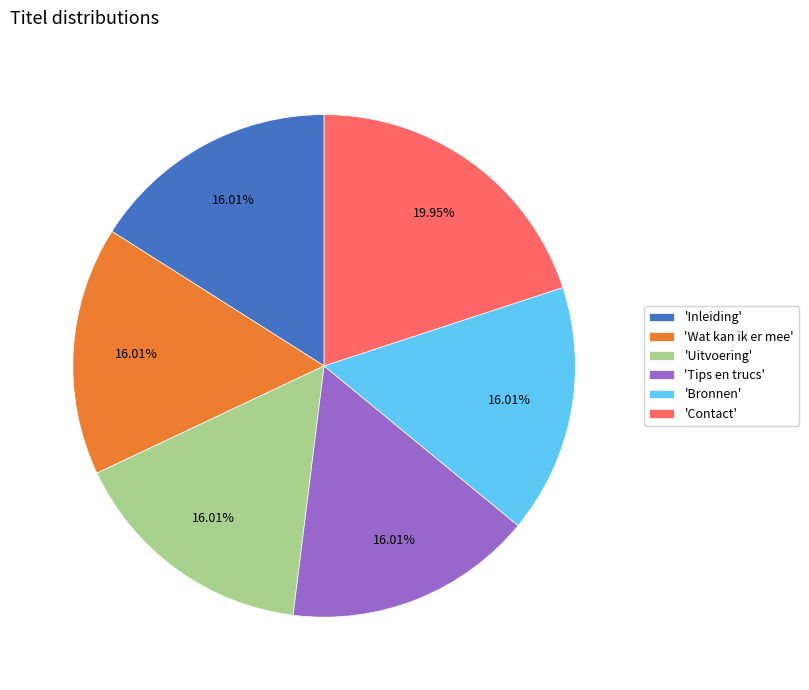

Do 'Bronnen' and 'Contact' together represent more than half of the pie?

No